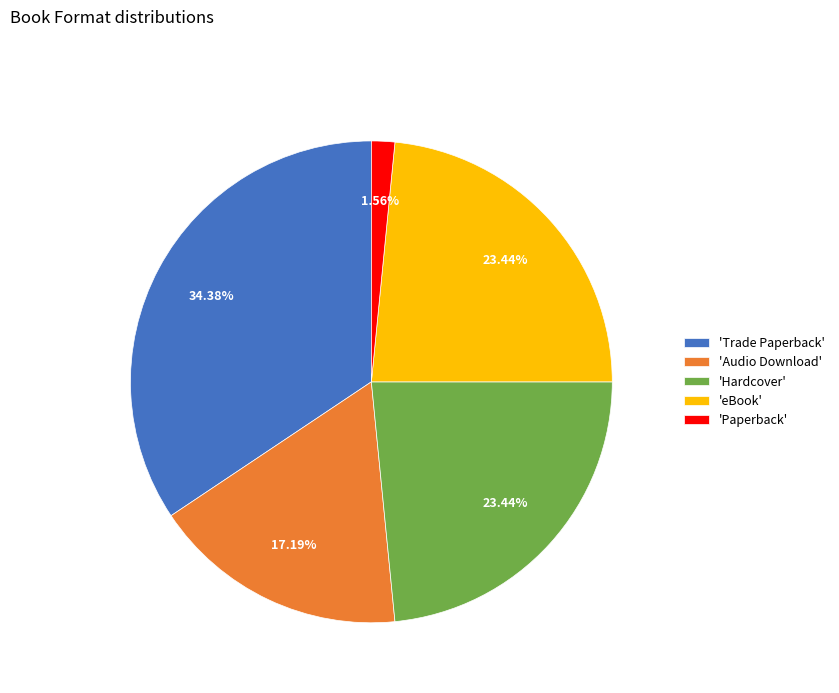

Which slice is the smallest?

'Paperback'